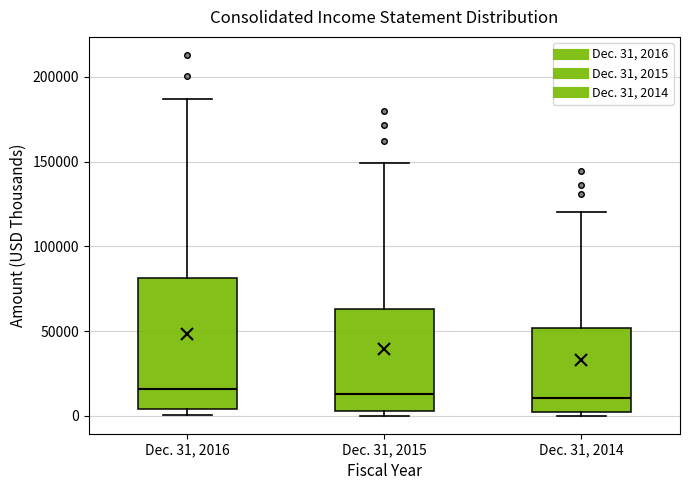

Reading left to right, read every box against the y-axis: the position of its median line, the range the box covers, and the ends of its whiskers. The values are not printed on the chart, so give them approximately, as read against the axis.

Dec. 31, 2016: median 15000, box 5000 to 80000, whiskers 0 to 185000
Dec. 31, 2015: median 15000, box 5000 to 65000, whiskers 0 to 150000
Dec. 31, 2014: median 10000, box 0 to 50000, whiskers 0 (just below the box's lower edge) to 120000